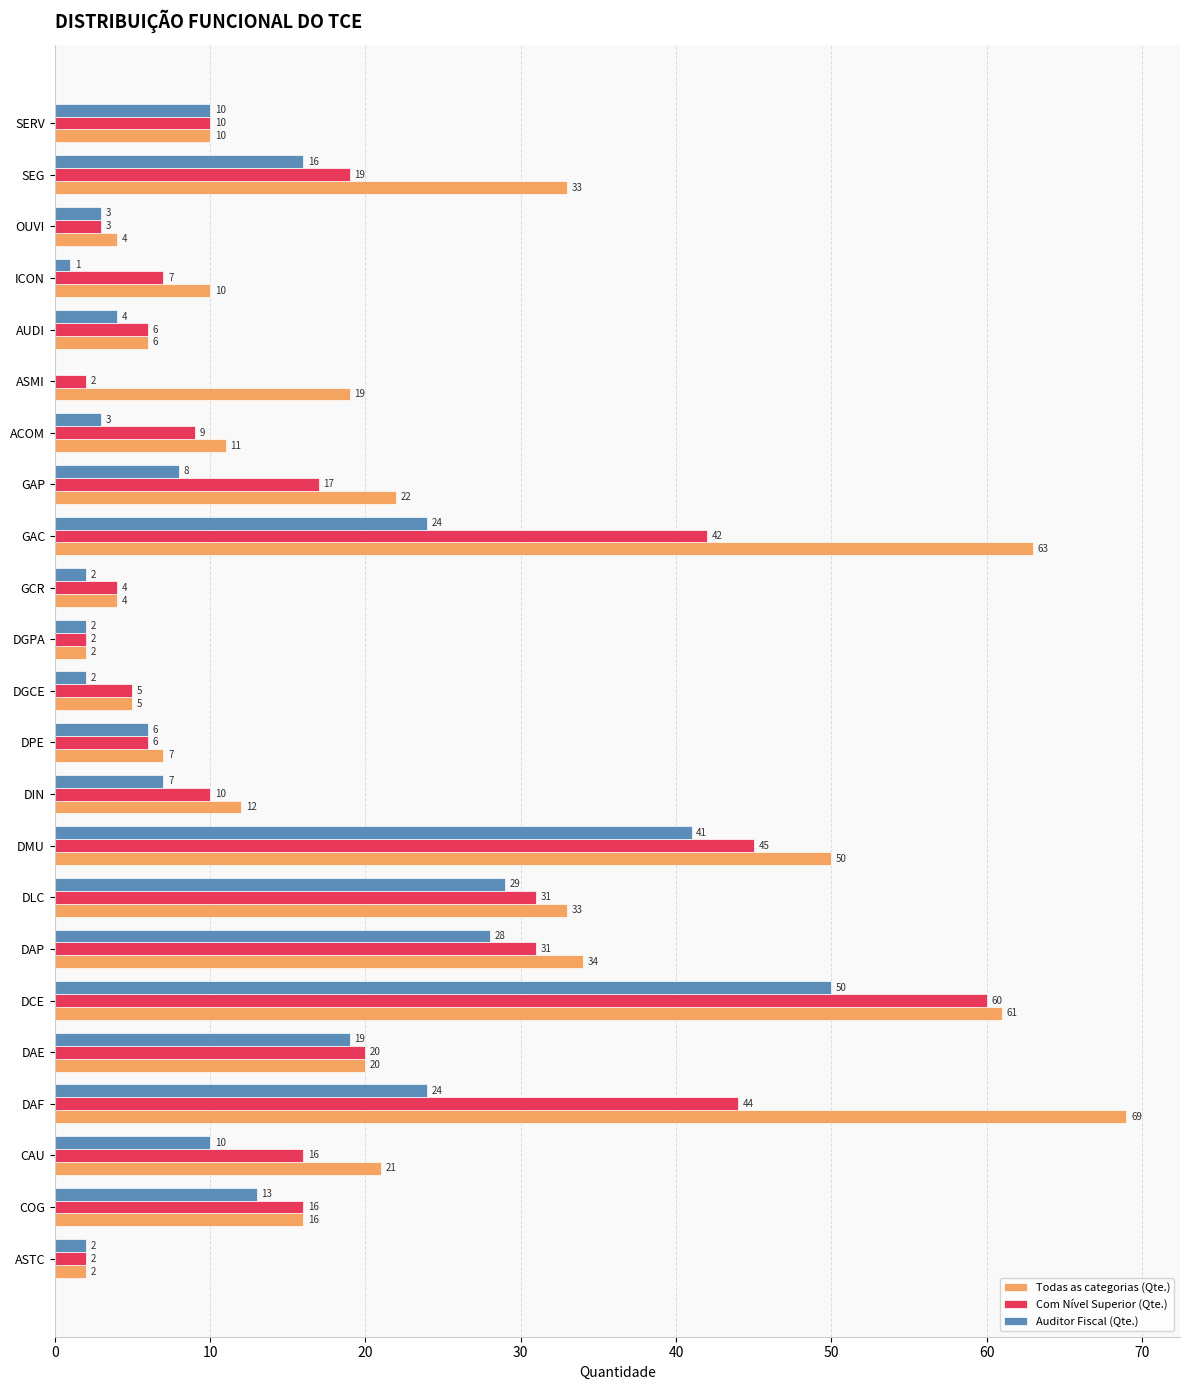

Read the Com Nível Superior (Qte.) value at SEG.

19